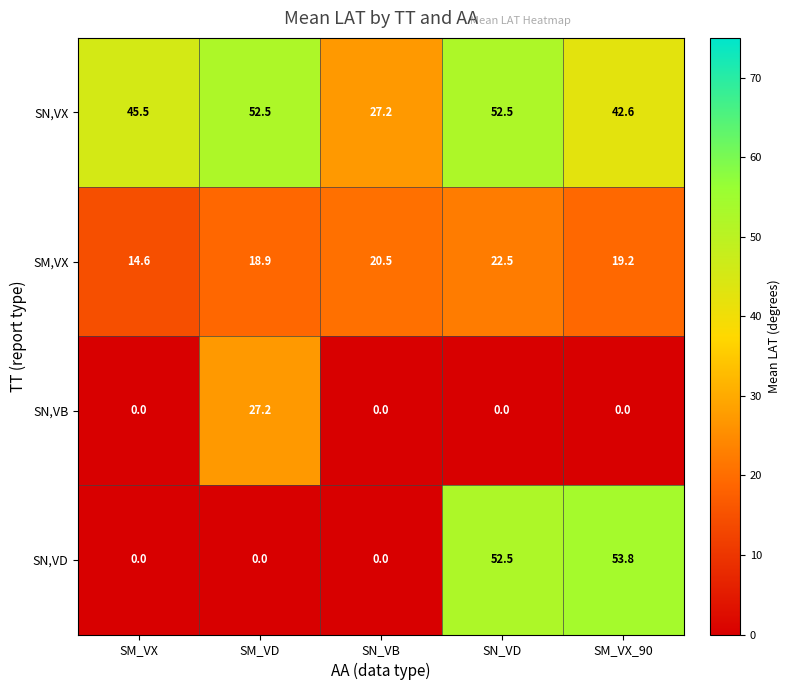

What is the difference between the highest and lowest values at SM_VD?

52.5